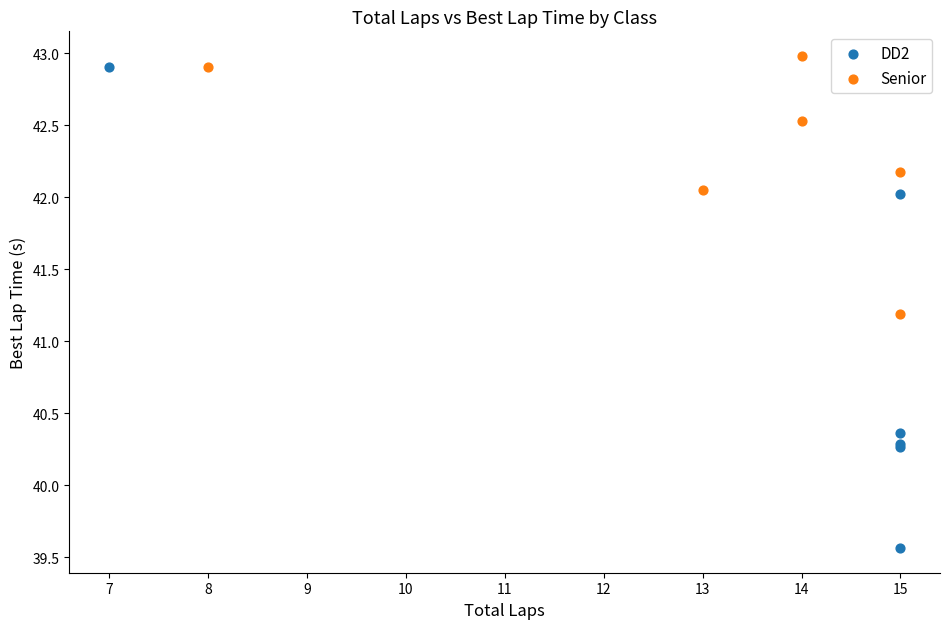

Which series has the widest spread of Y values?

DD2